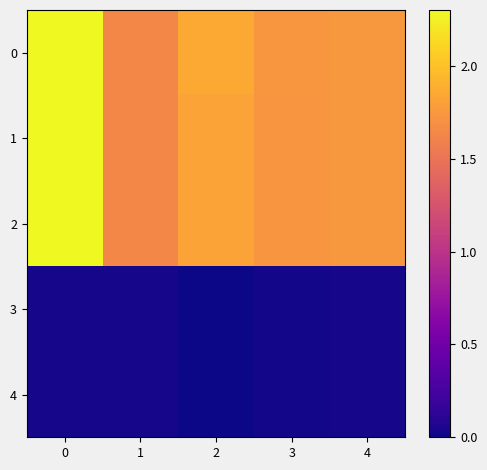

What is the difference between the highest and lowest values at 4?

1.7